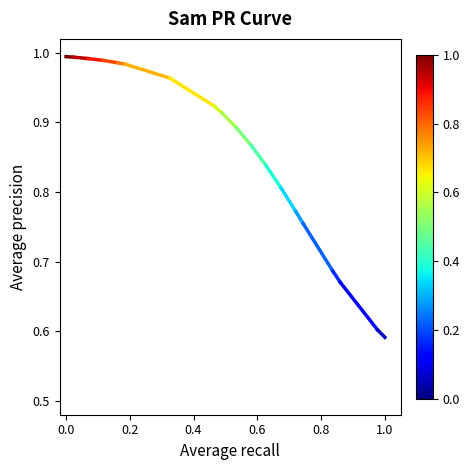

Count the values in the range 0 to 1.

2